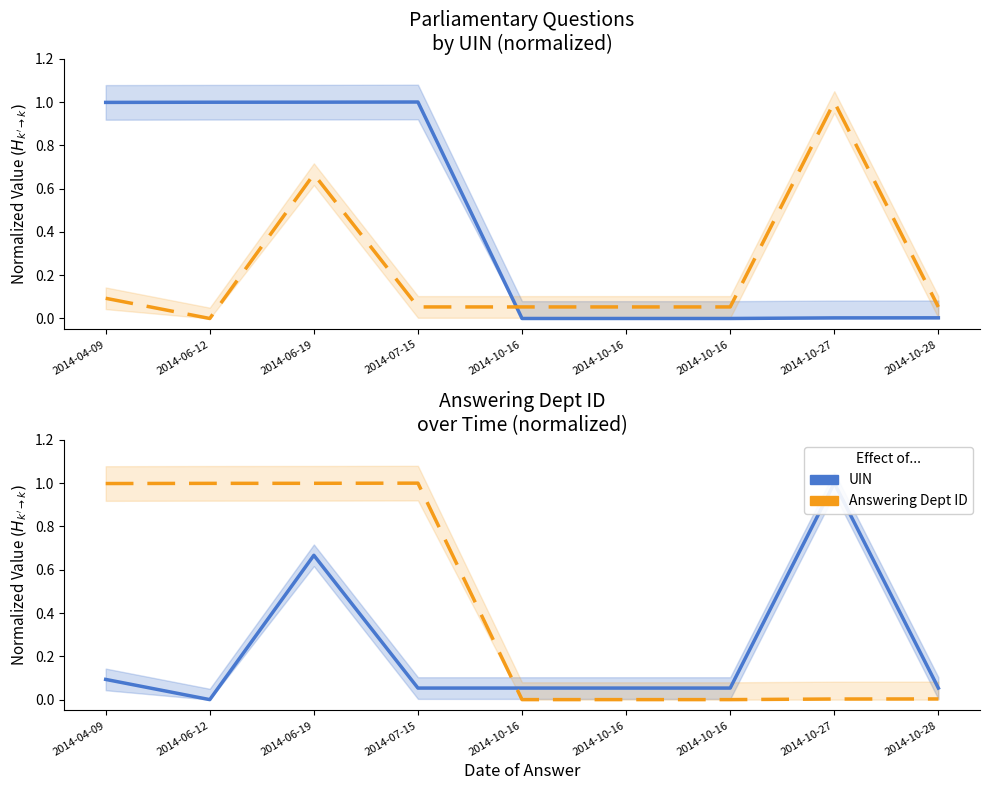

Is it true that Answering Dept ID equals 0.1 at 2014-10-16?

True